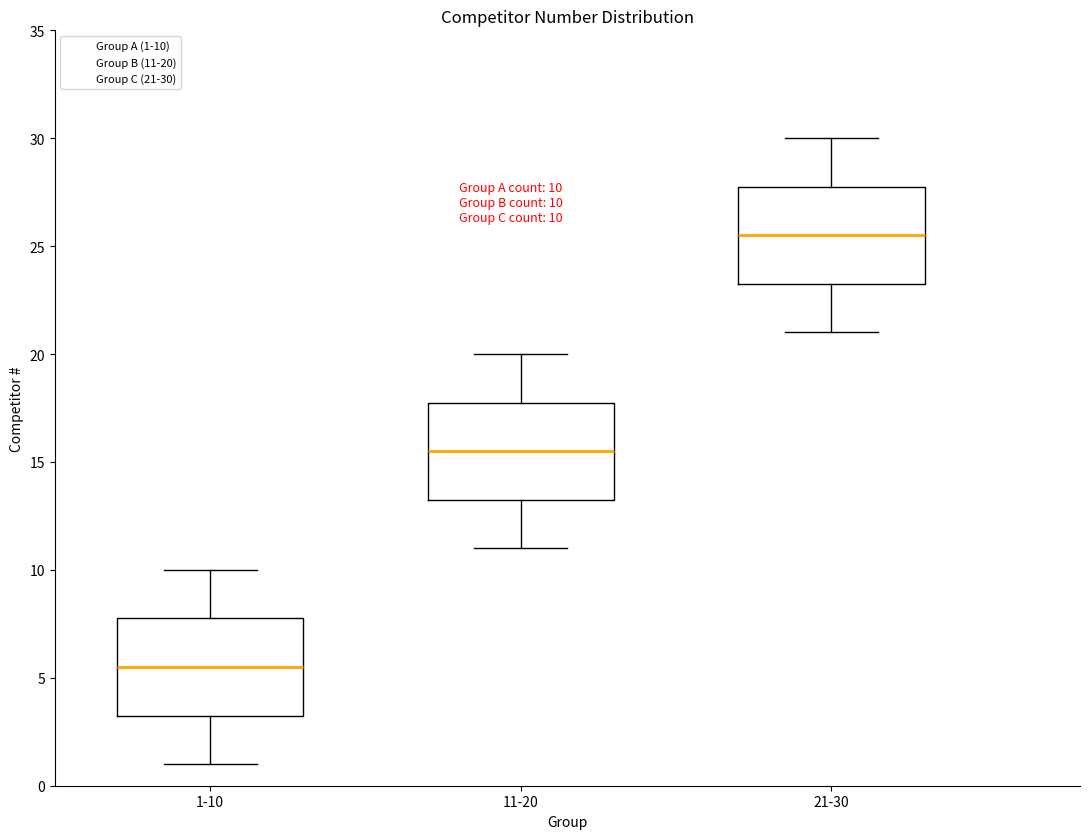

Which box's median line is the lowest?

1-10